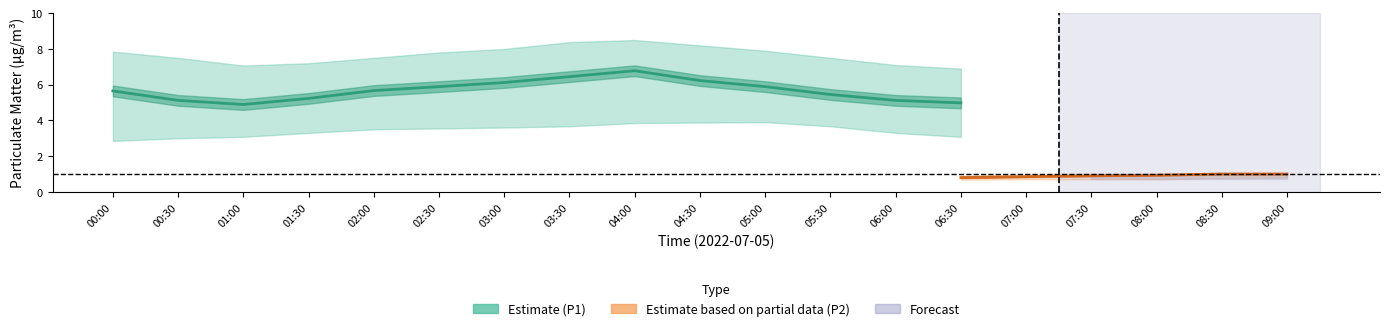

Which has a higher value, 03:30 or 04:00?

04:00